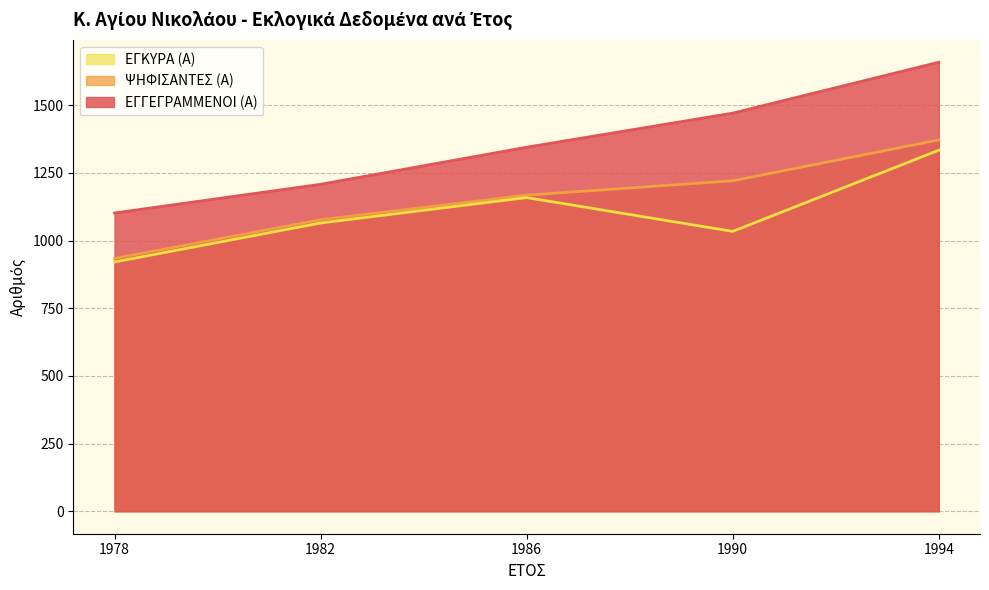

Count the number of categories in the chart.

5